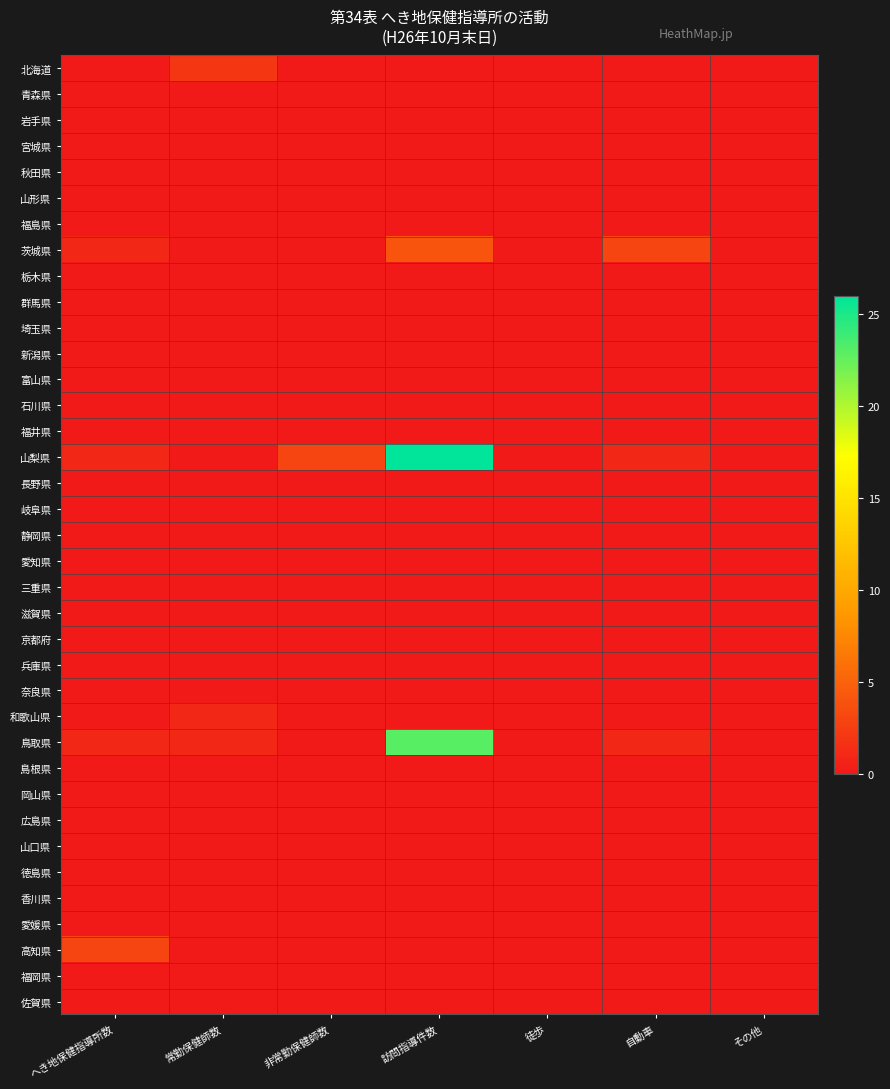

At which category does the chart reach its minimum across all series?

へき地保健指導所数